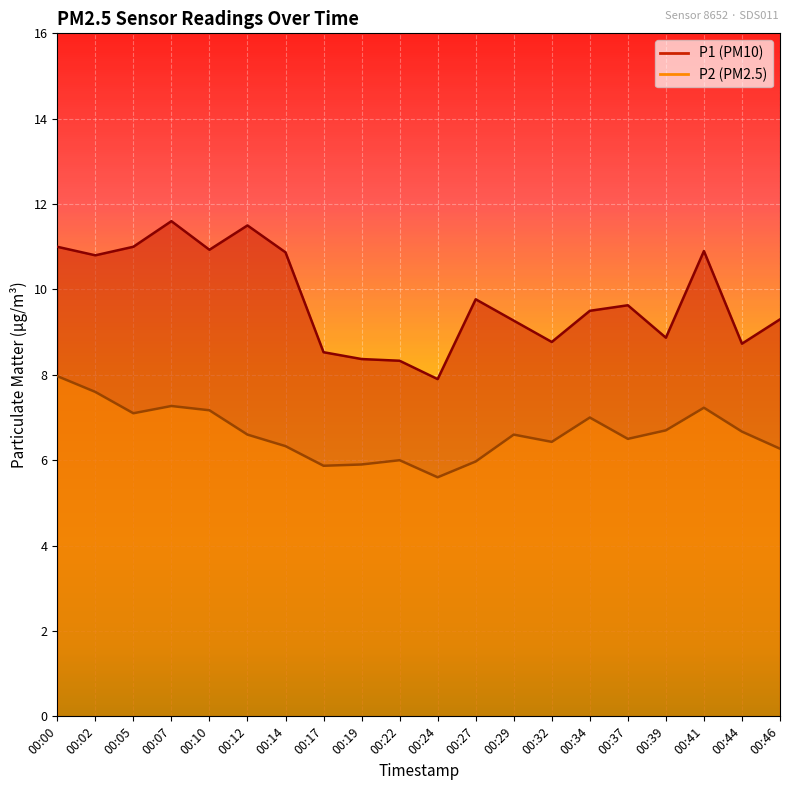

The value of P2 at 00:05 is 7.1. True or false?

True